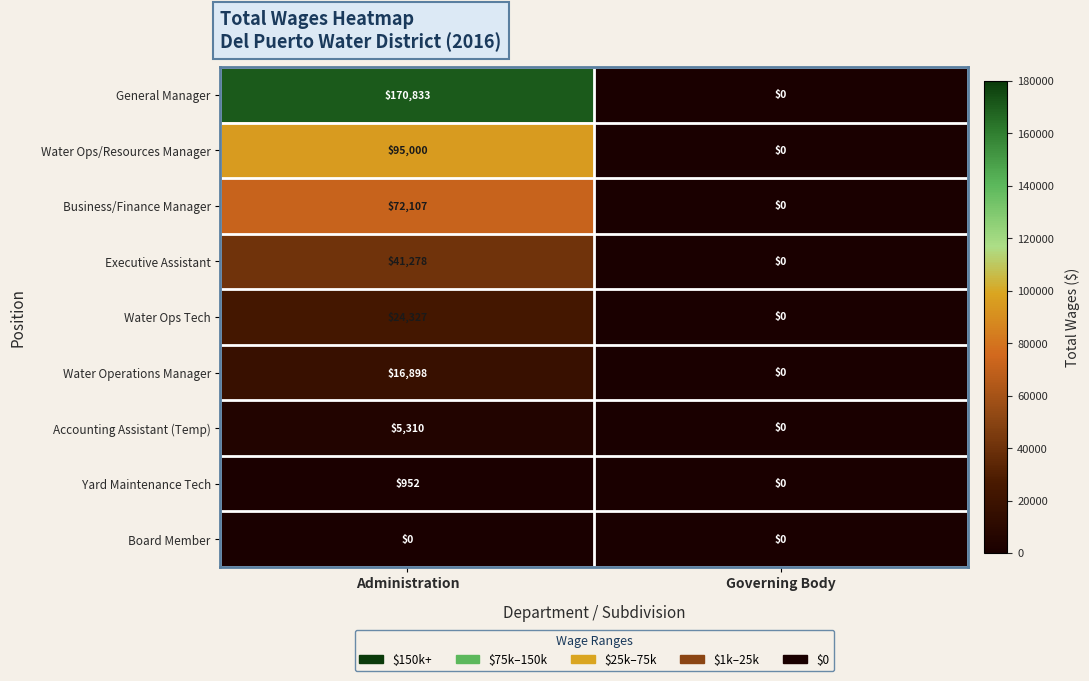

What is the difference between the maximum and minimum values in the Water Ops/Resources Manager series?

95000